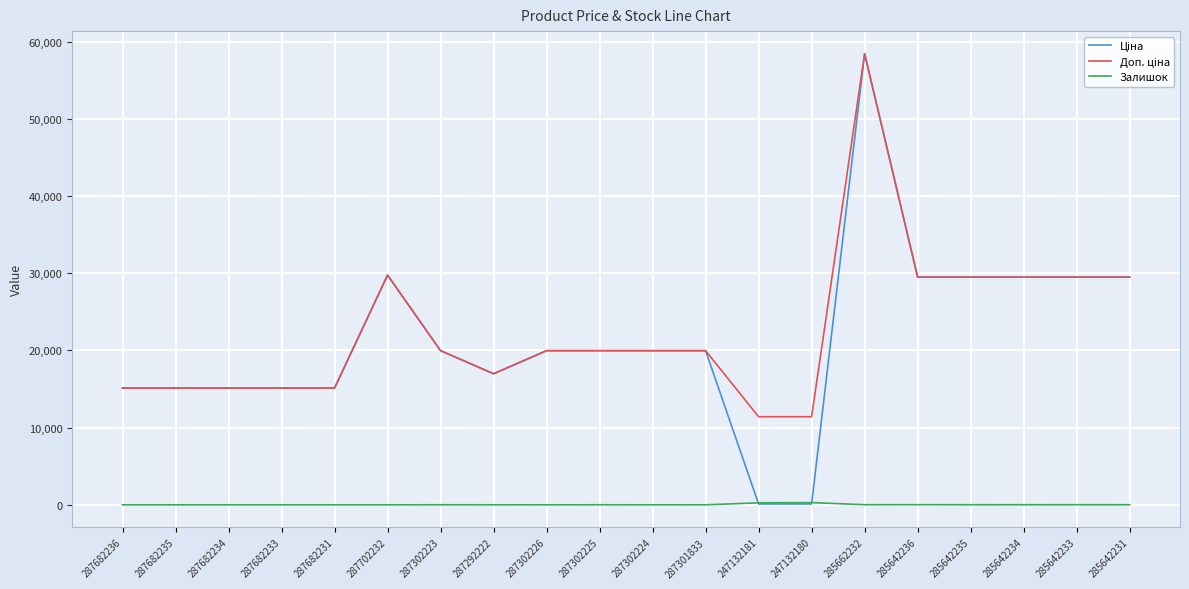

In Залишок, how many points are higher than both neighbors (excluding endpoints)?

5